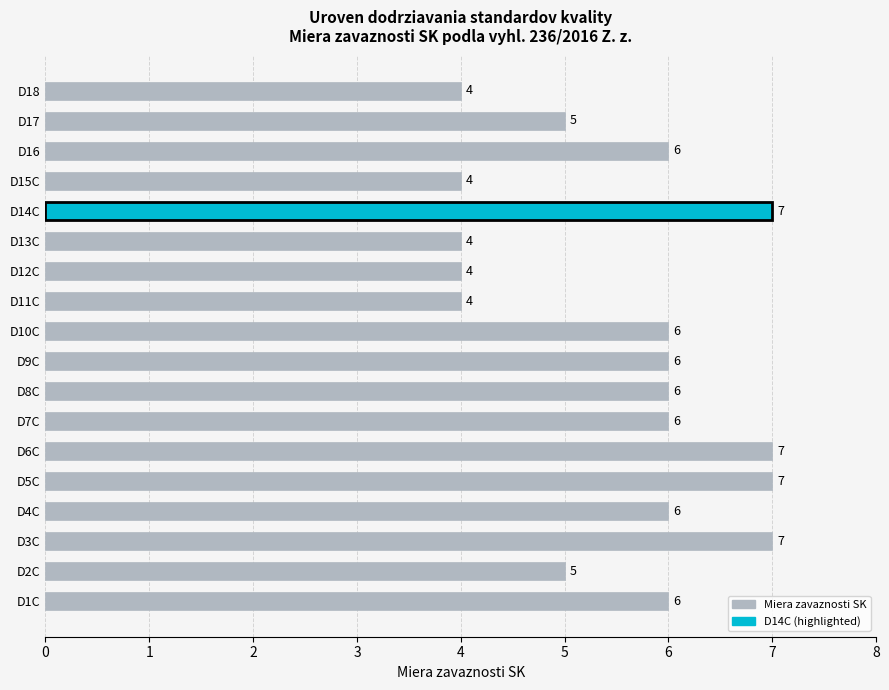

How many data points are less than 6?

7